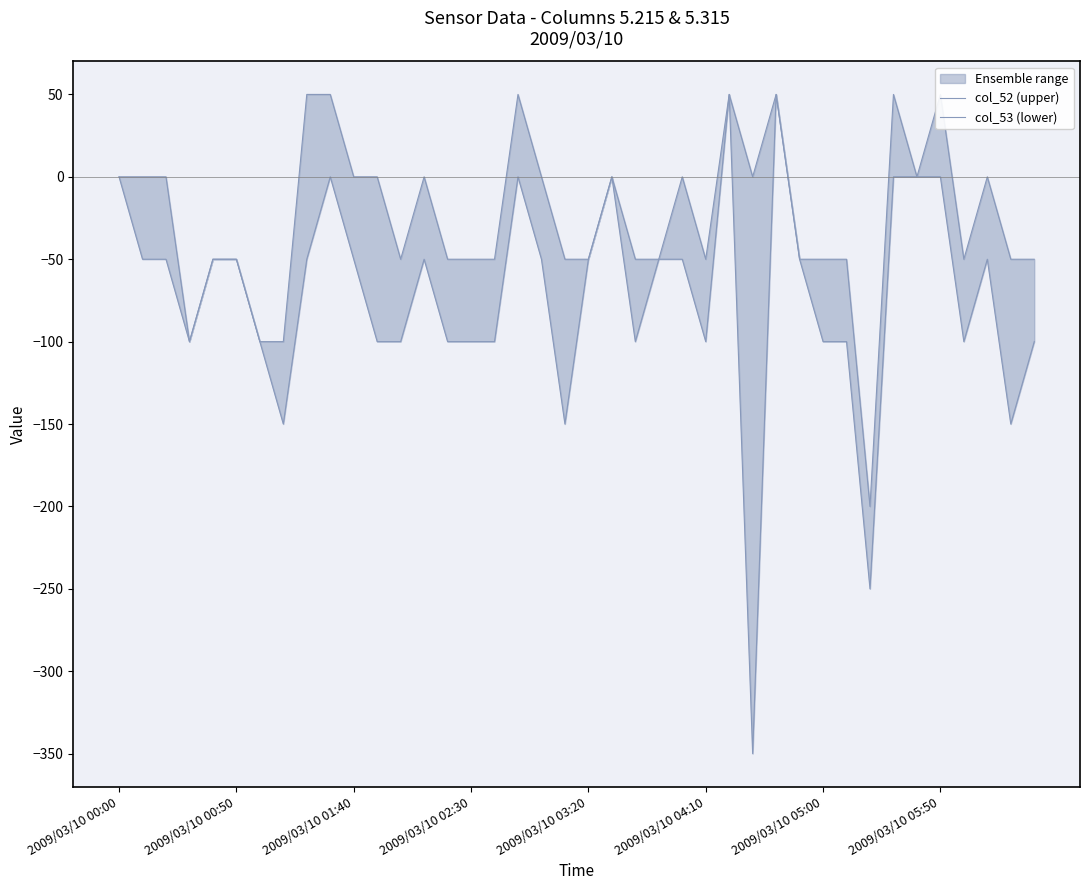

In col_52 (upper), how many points are higher than both neighbors (excluding endpoints)?

9